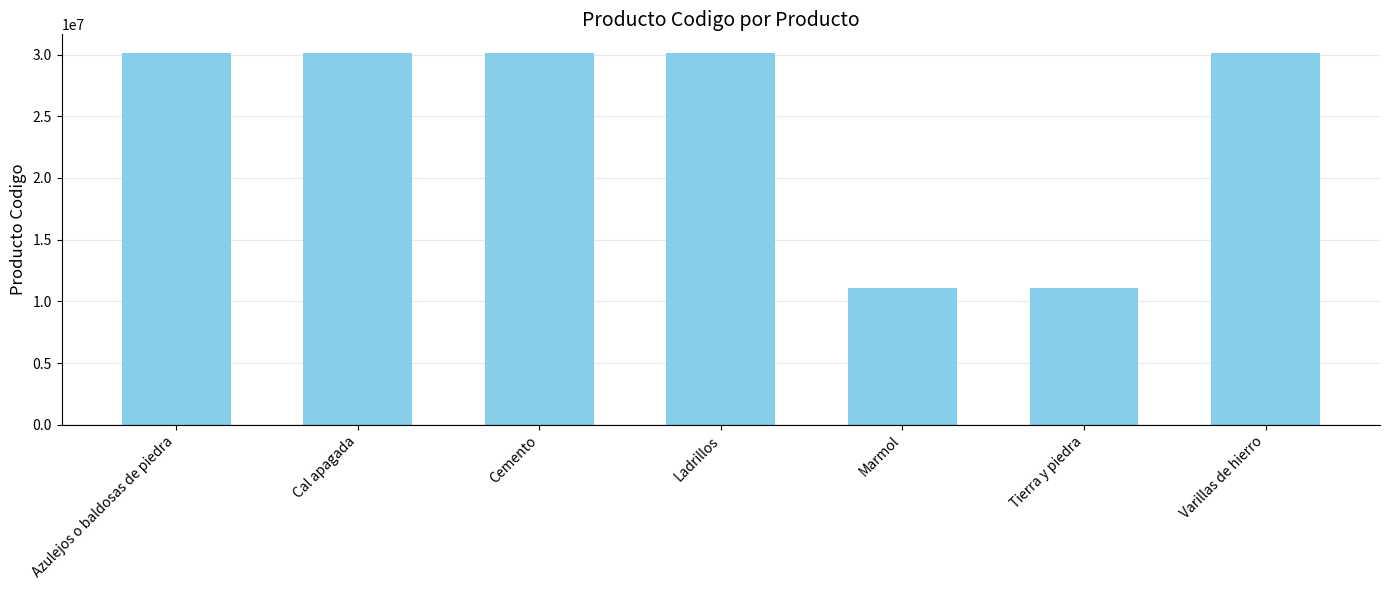

What is the value of the 5th bar from the left?

11111605